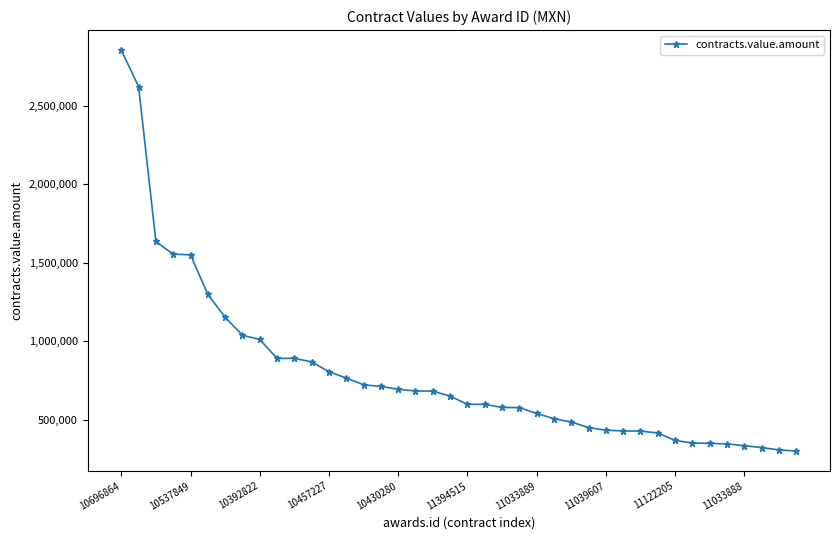

What is the difference between the maximum and second lowest values?

2543880.0